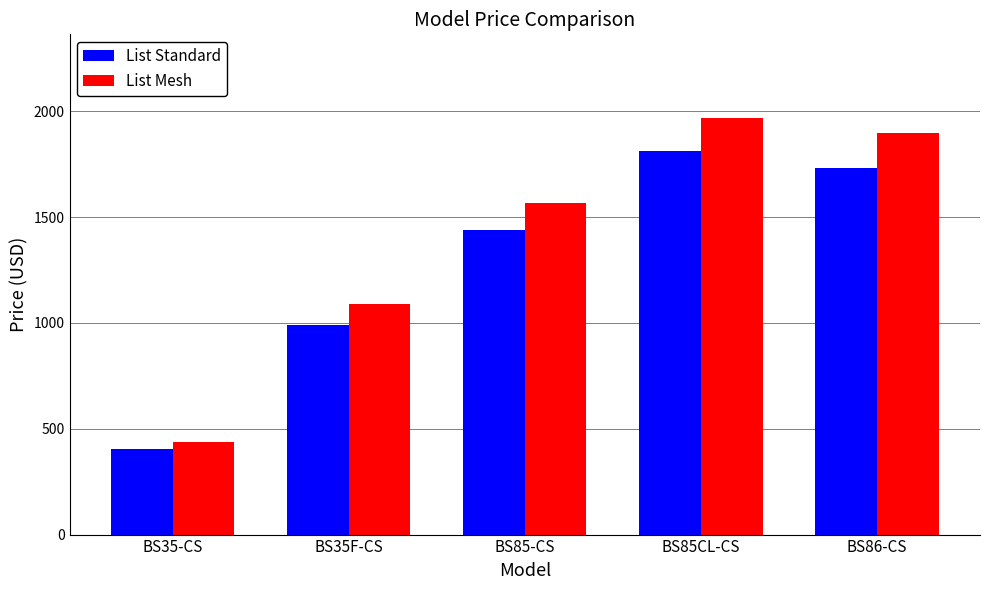

Which series has the largest total across all categories?

List Mesh